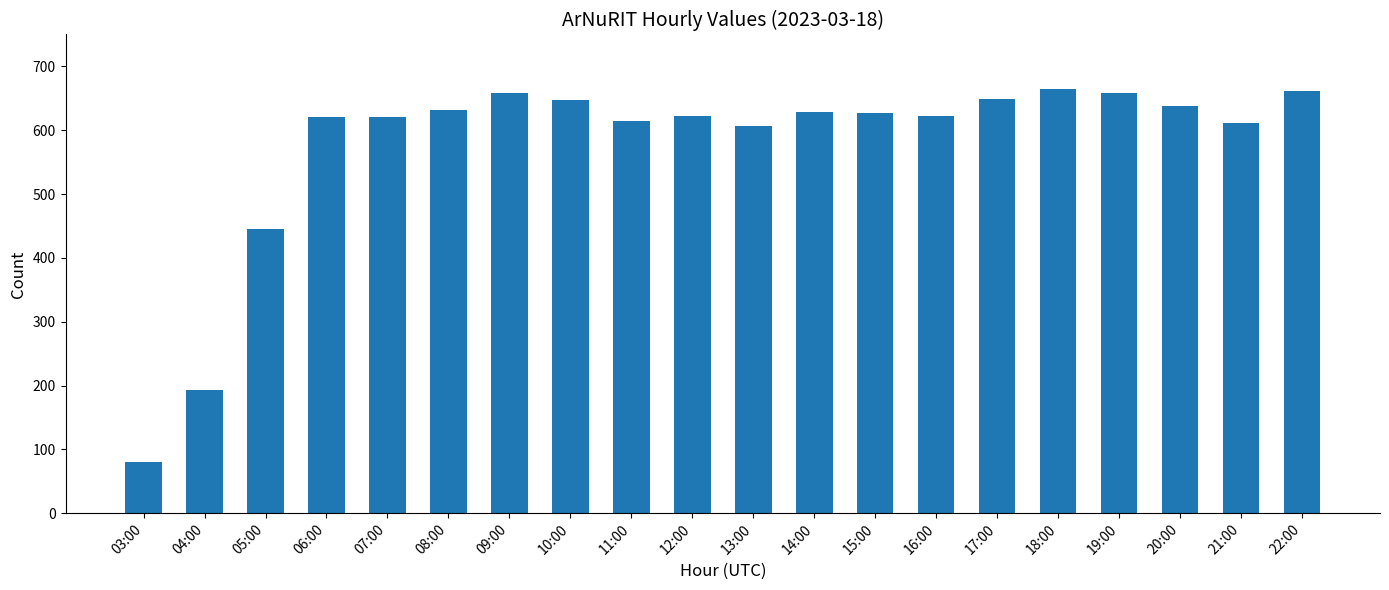

Is it true that the value at 14:00 is 129?

False